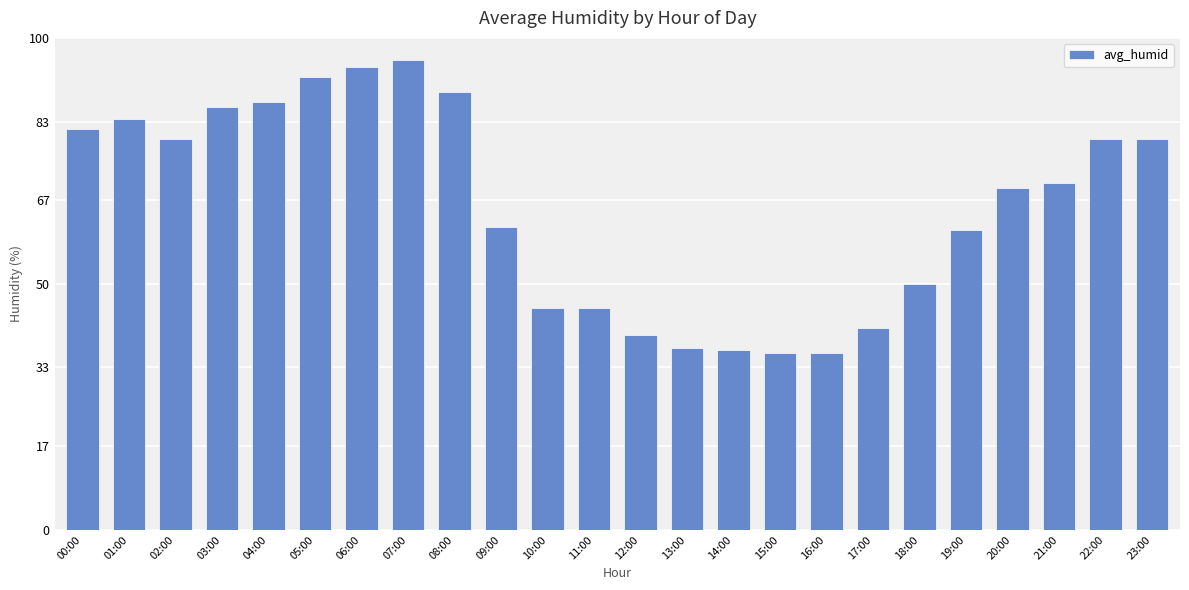

What position from the right is 13:00?

11